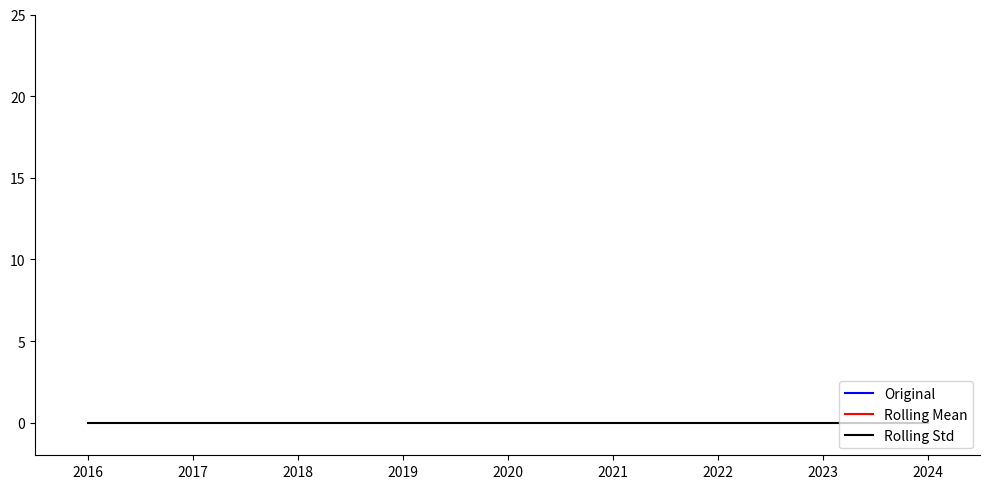

Which series has the largest total across all categories?

Original